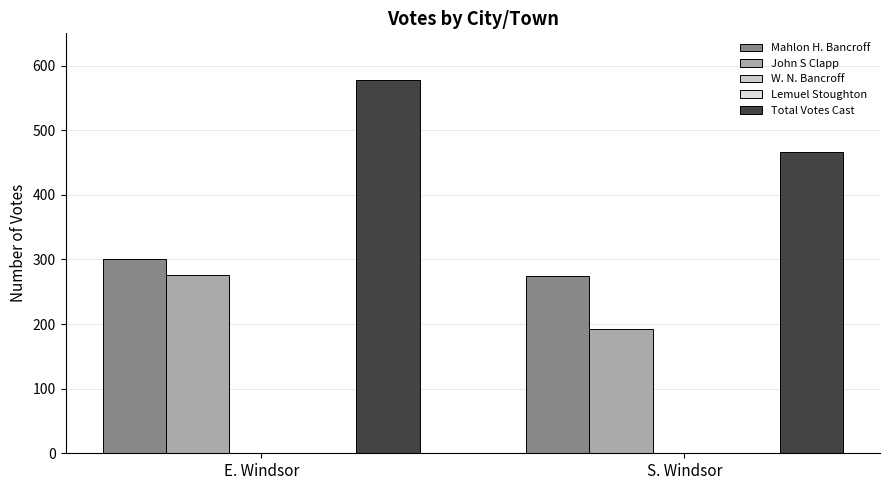

At which category does the chart reach its peak across all series?

E. Windsor